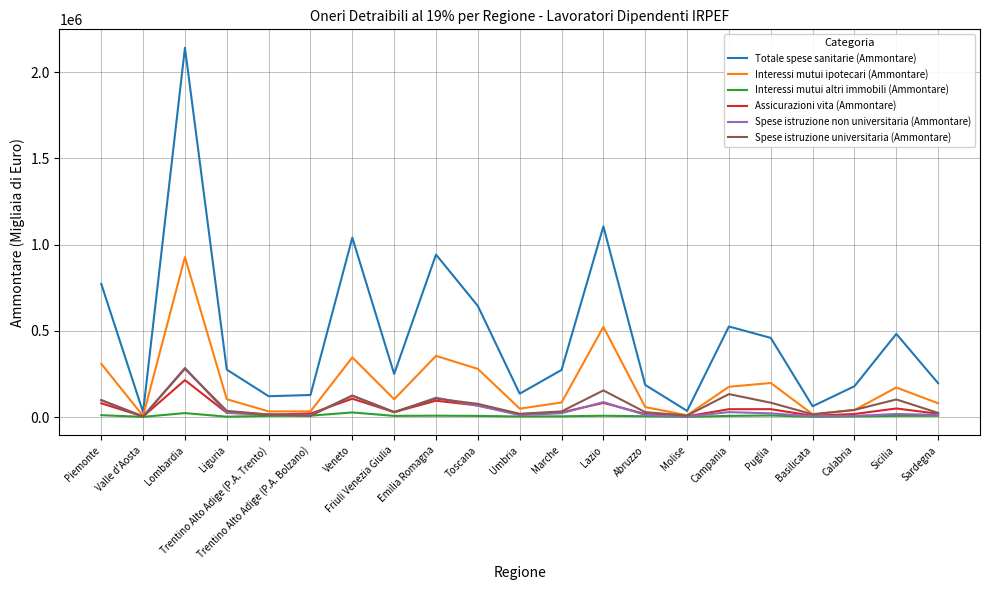

In Assicurazioni vita (Ammontare), how many points are higher than both neighbors (excluding endpoints)?

6